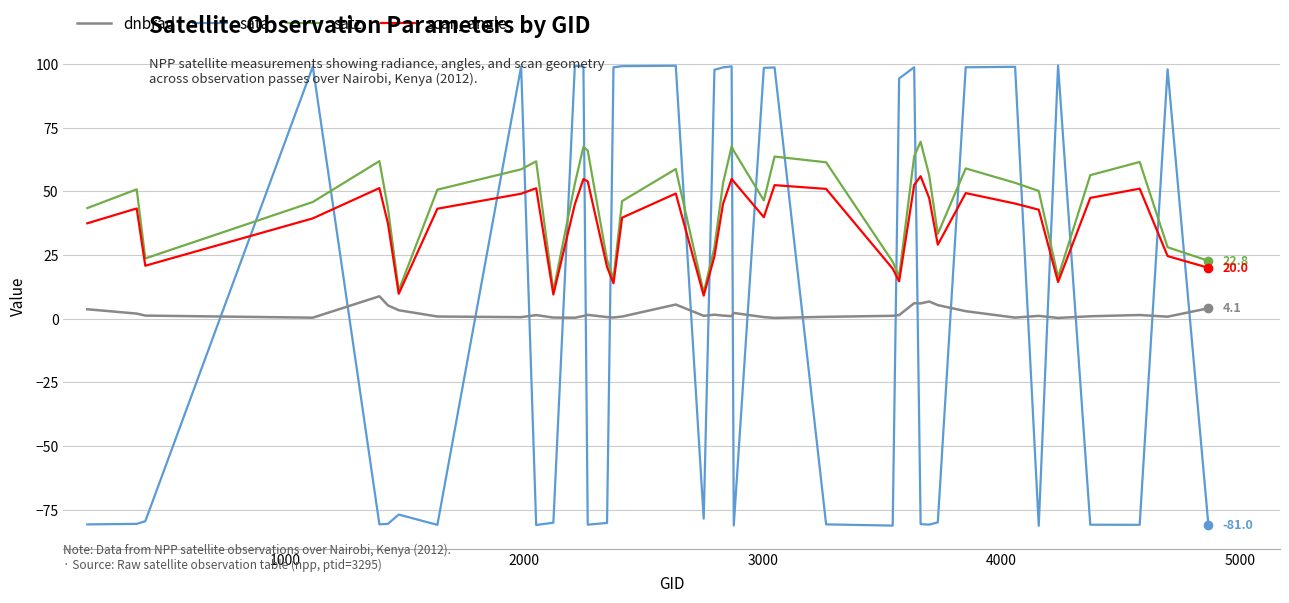

How many times do satz and sata cross each other?

20